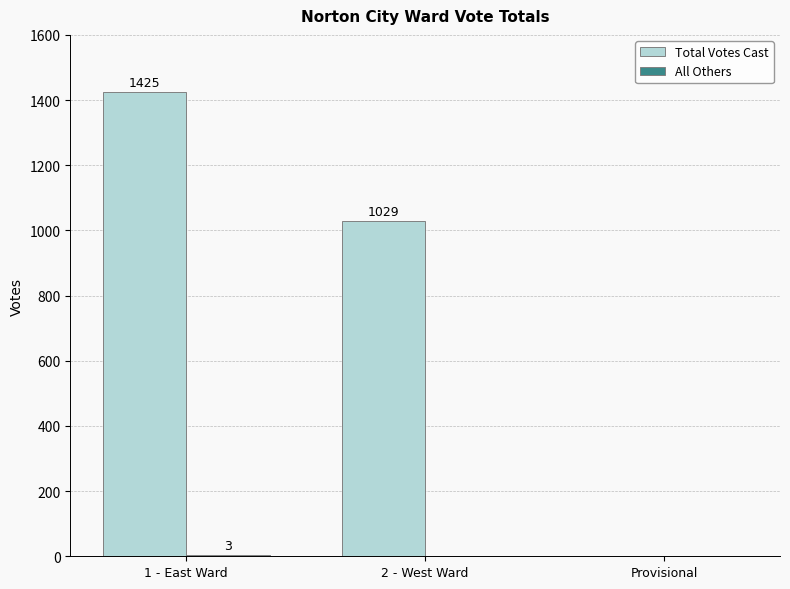

How many groups of bars are there?

3